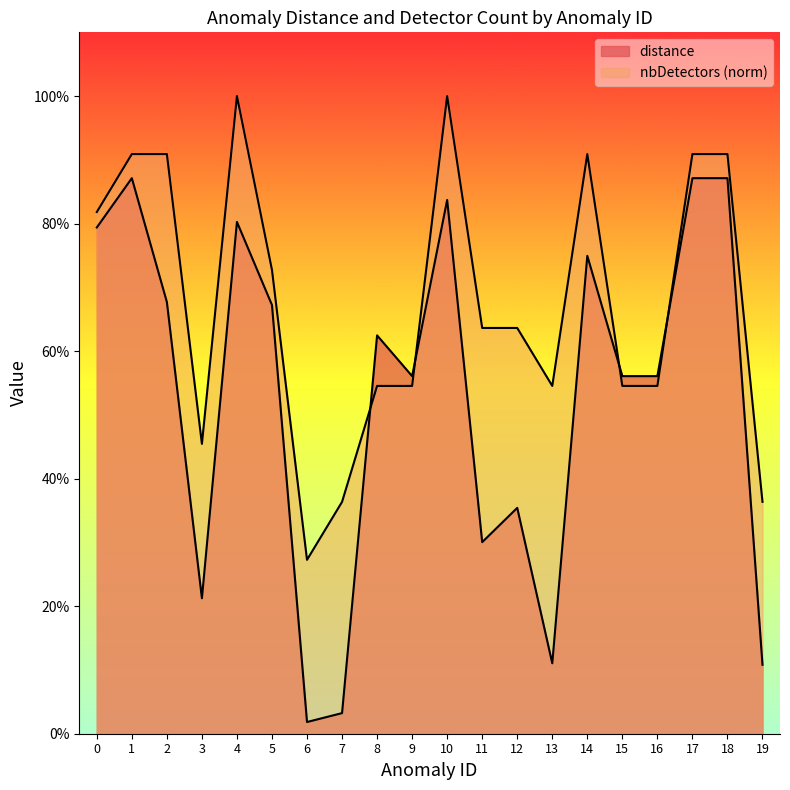

Which series has the largest total across all categories?

nbDetectors